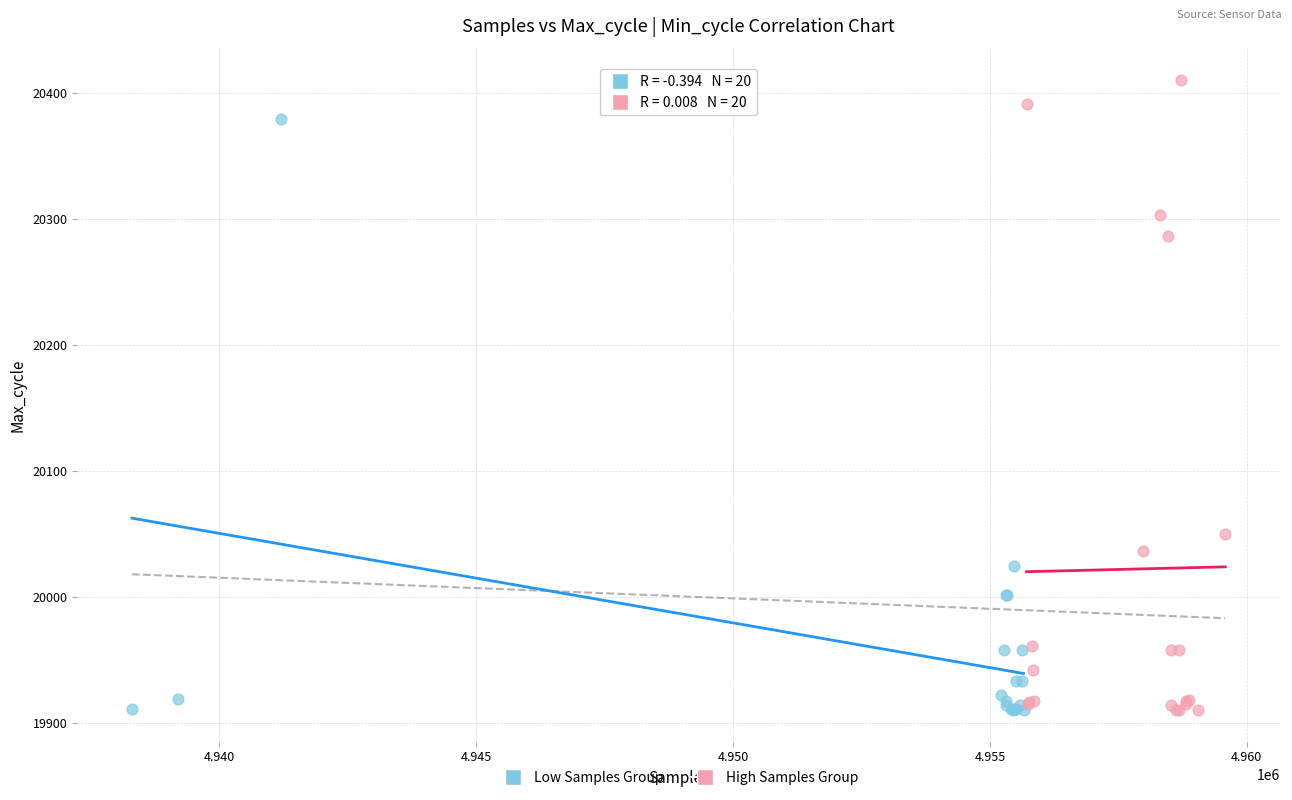

Which series has the widest spread of Y values?

High Samples Group